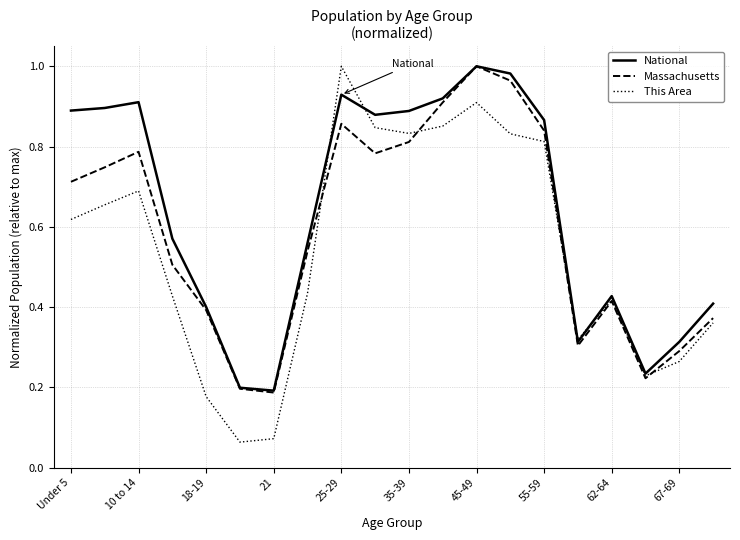

Rank the series by their average value, from lowest to highest.

This Area, Massachusetts, National